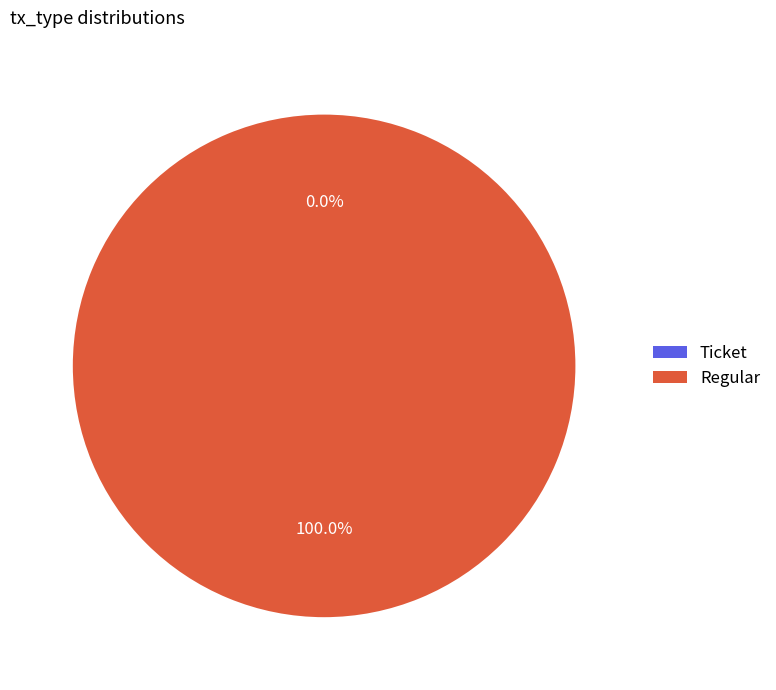

What is the change in value from Ticket to Regular?

+6